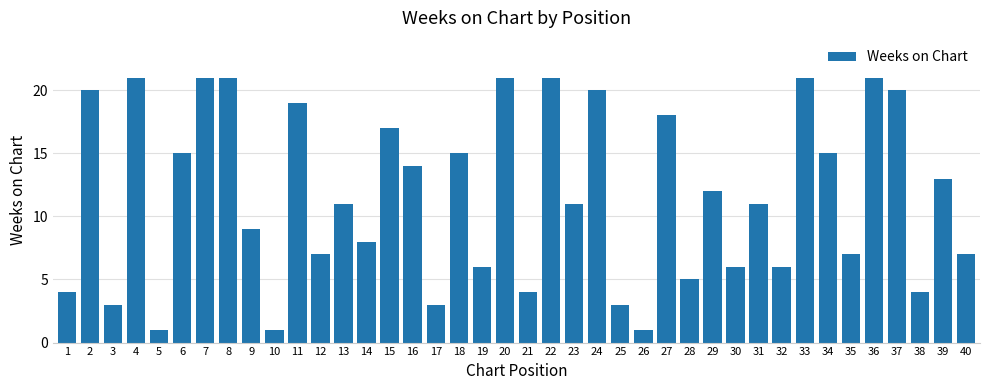

What is the greatest value displayed?

21